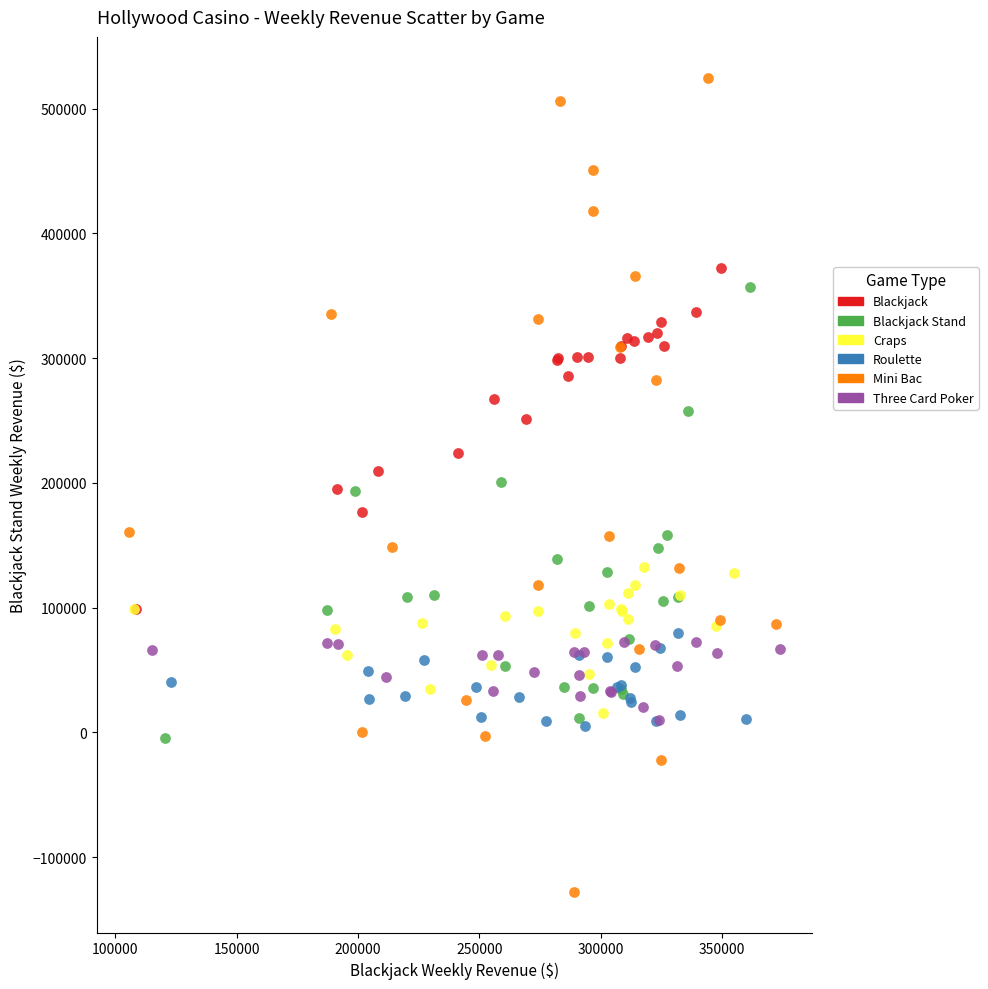

Which series contains the highest Y value?

Mini Bac